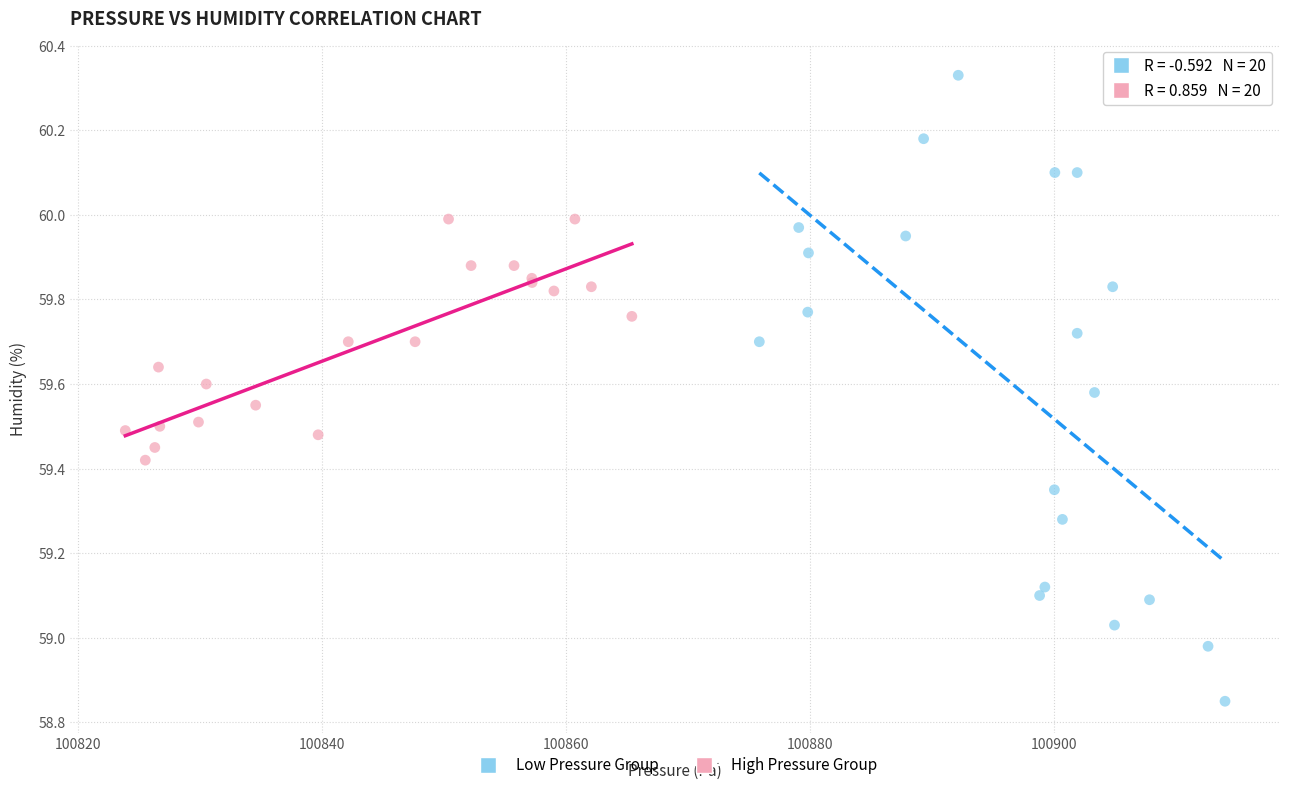

Which series reaches the minimum Y coordinate?

Low Pressure Group